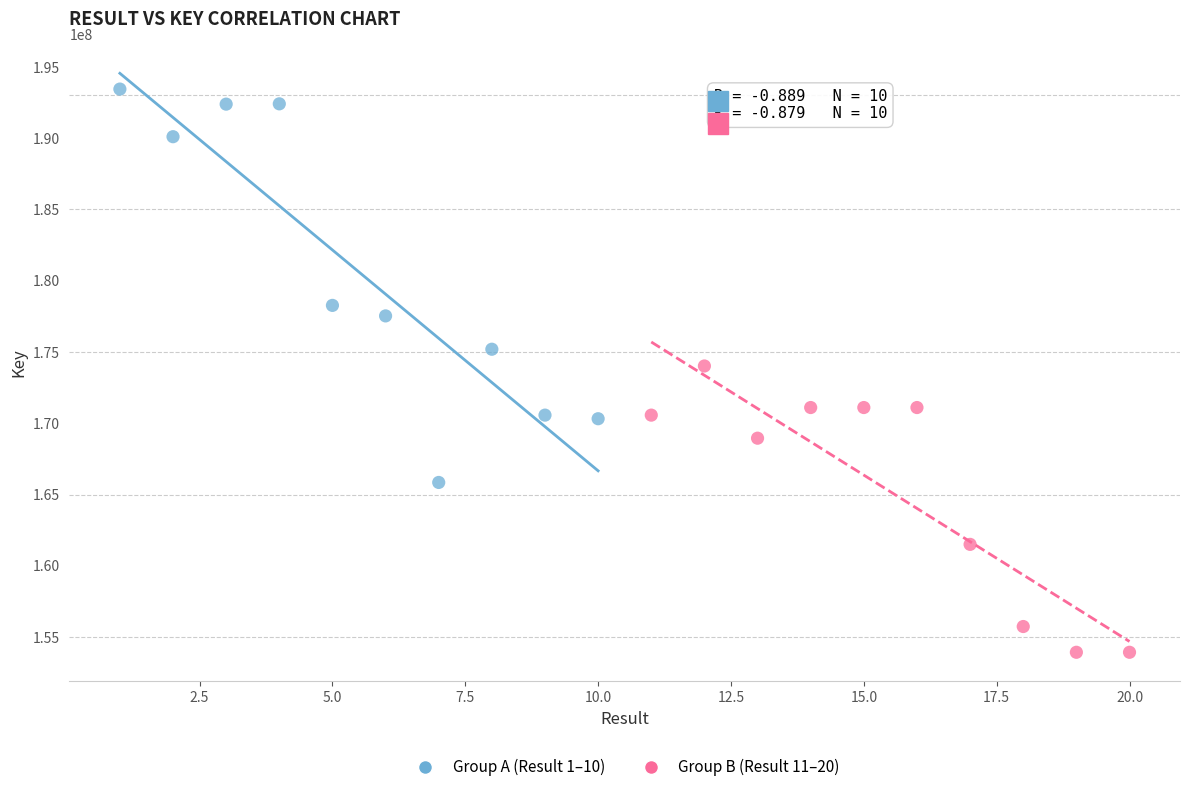

Which series contains the lowest Y value?

Group B (Result 11–20)